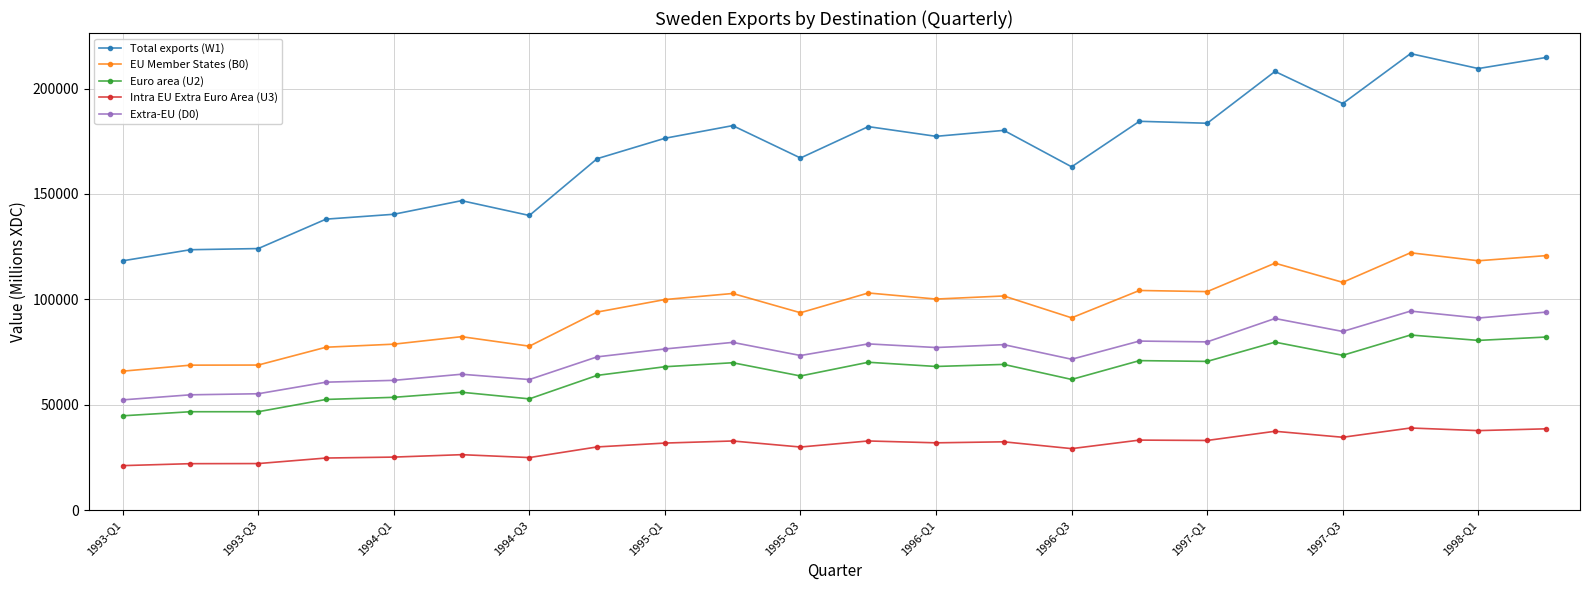

In Euro area (U2), how many points are lower than both neighbors (excluding endpoints)?

8